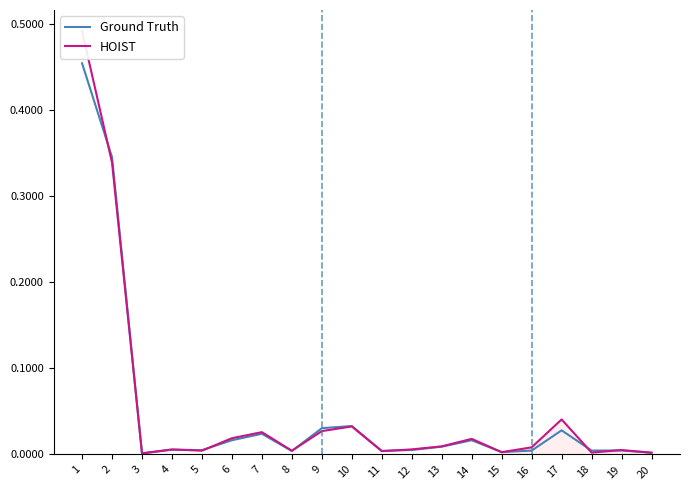

At 10, list the series in order from largest to smallest.

Ground Truth, HOIST